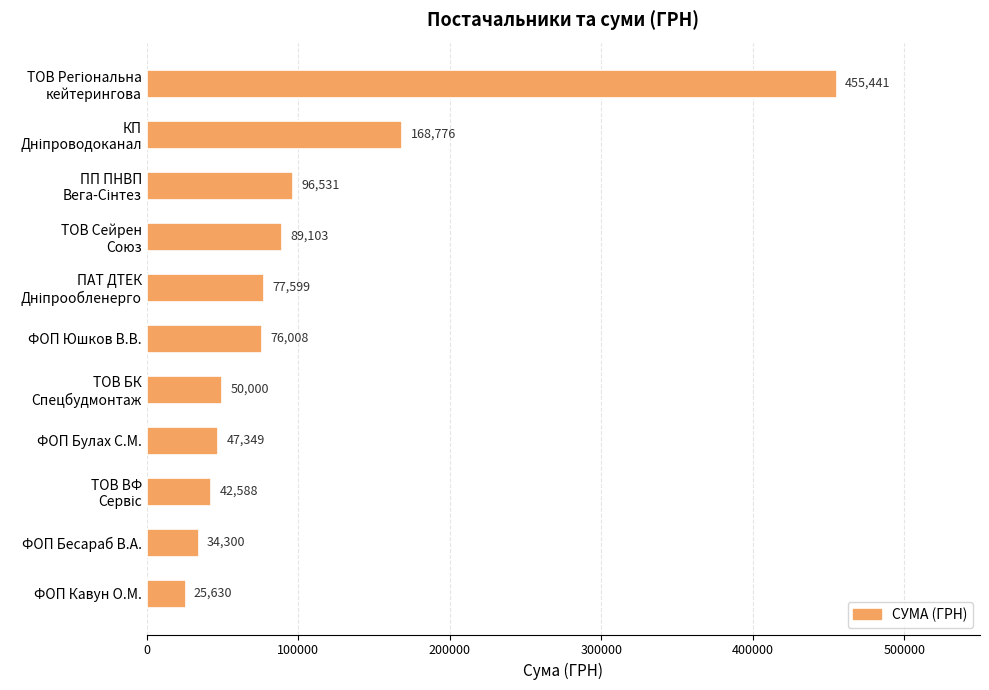

What is the ratio of the value at ФОП Юшков В.В. to the value at ФОП Кавун О.М.?

3.0